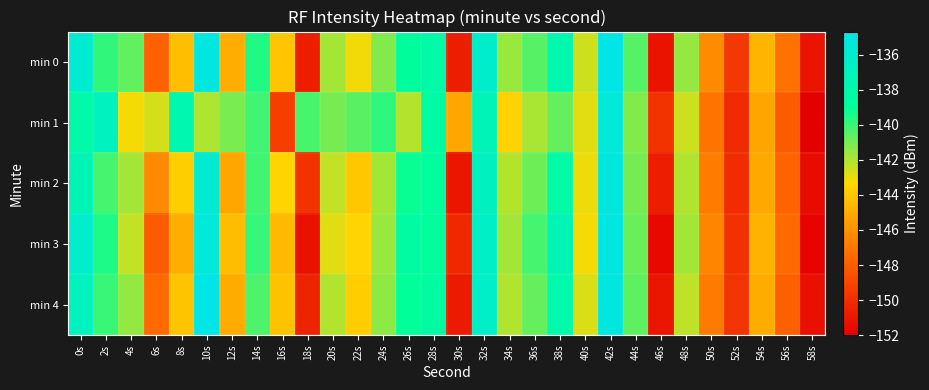

What is the greatest value displayed?

-134.7